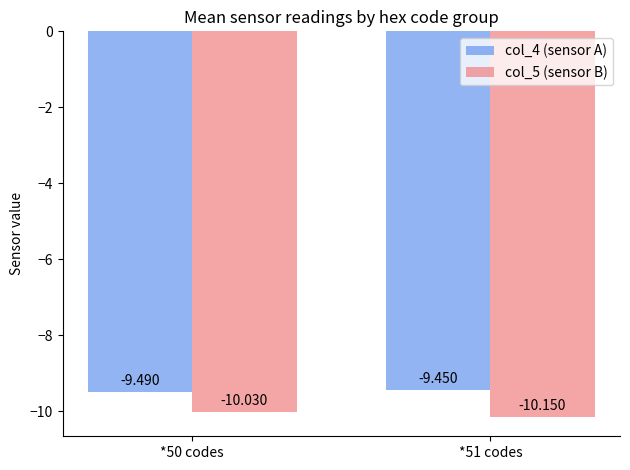

How many categories are shown in the chart?

2